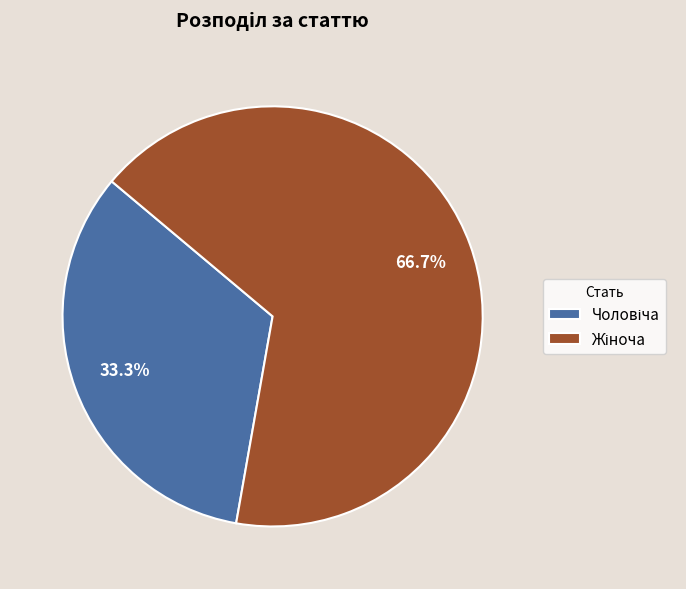

Is there a majority slice in this chart?

Yes